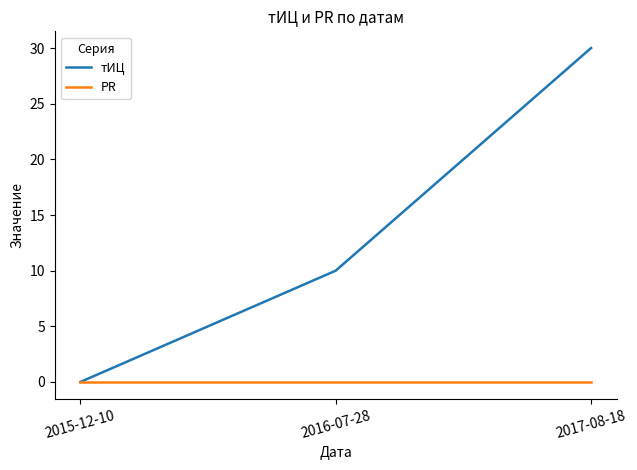

What is the difference between the maximum and minimum values in the тИЦ series?

30